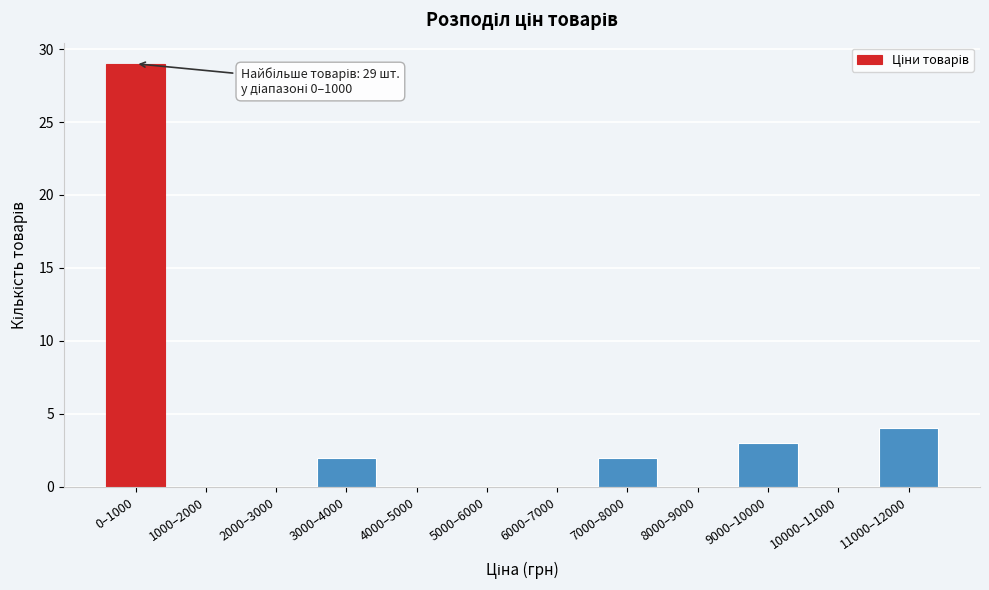

Reading left to right, extract all data points from this chart.

0–1000=29	1000–2000=0	2000–3000=0	3000–4000=2	4000–5000=0	5000–6000=0	6000–7000=0	7000–8000=2	8000–9000=0	9000–10000=3	10000–11000=0	11000–12000=4